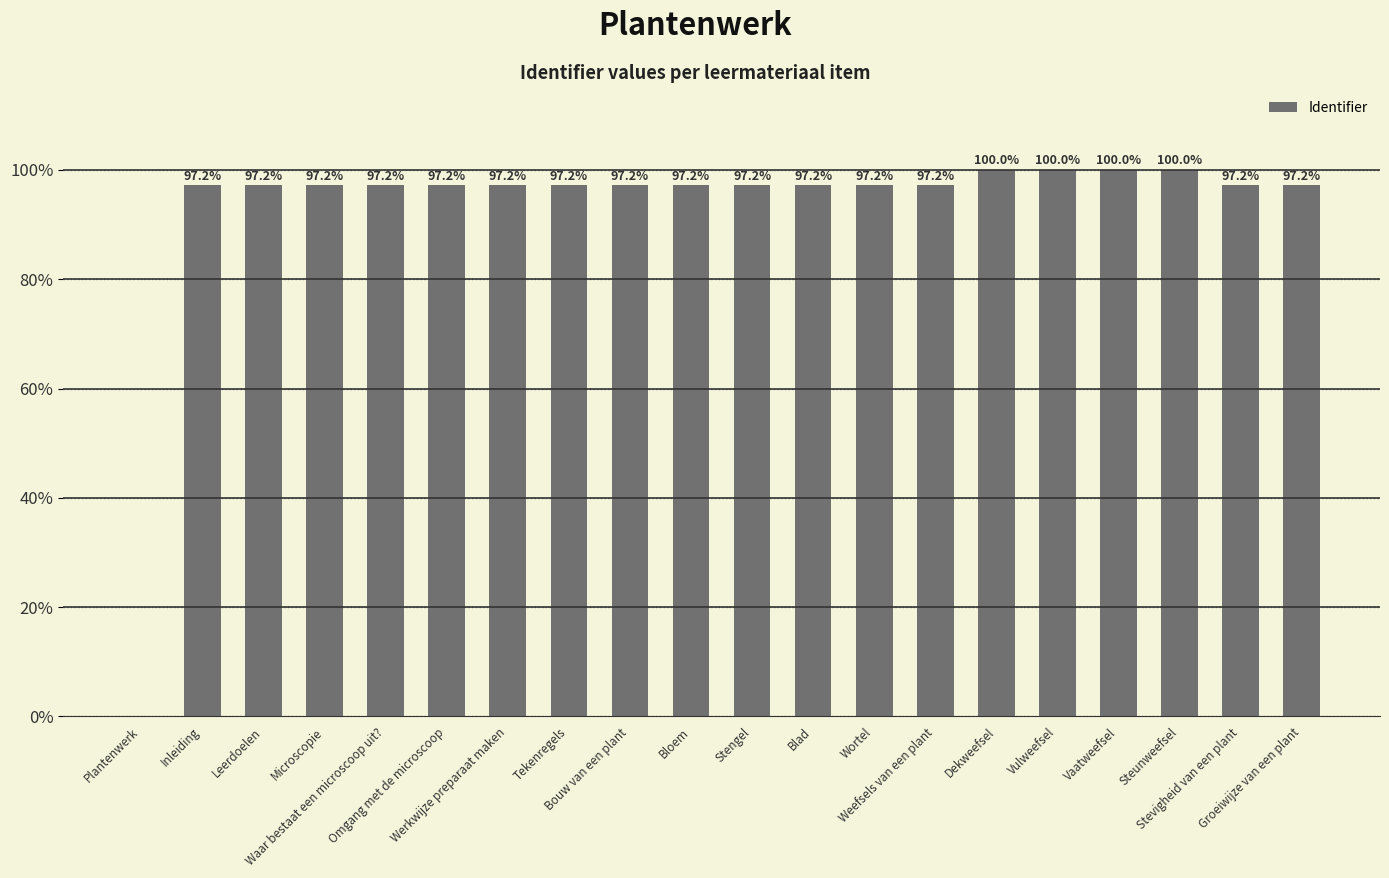

At which label is the value closest to 50?

Inleiding